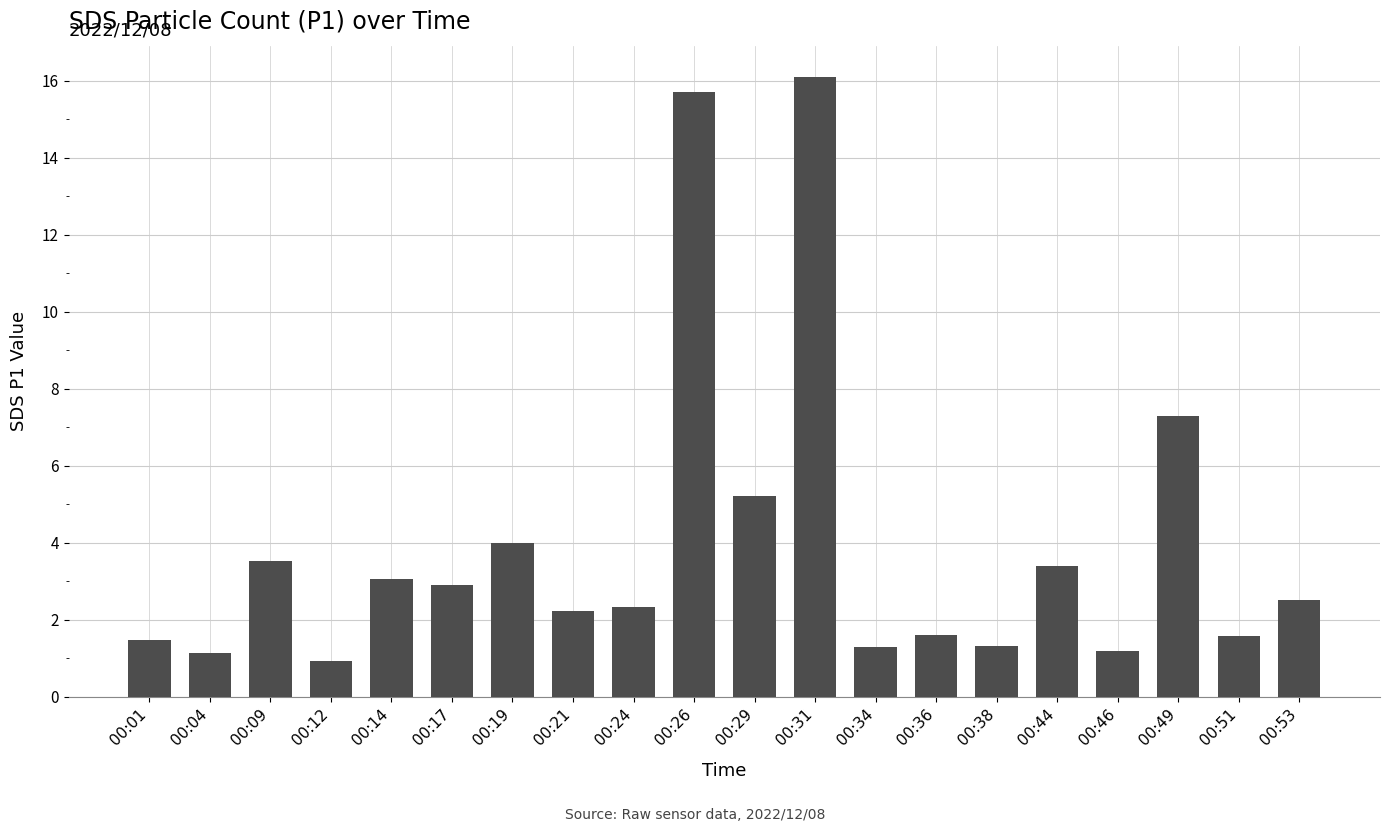

What is the average value?

3.9